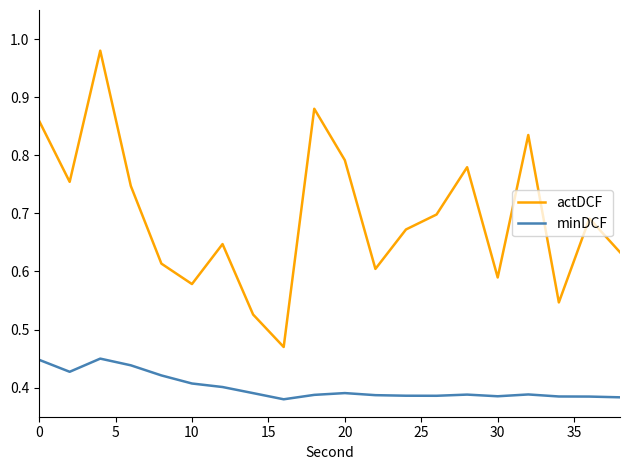

Which series has the largest total across all categories?

actDCF